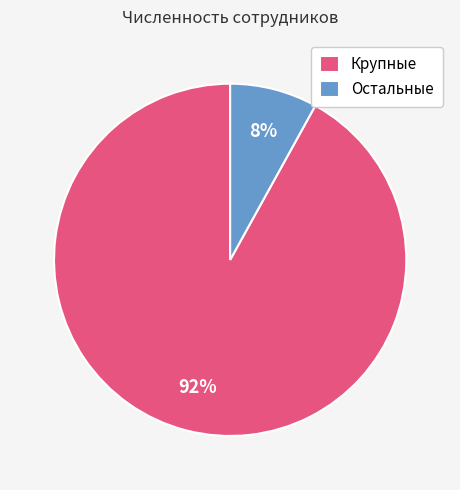

Rank the categories by value from highest to lowest.

Крупные, Остальные